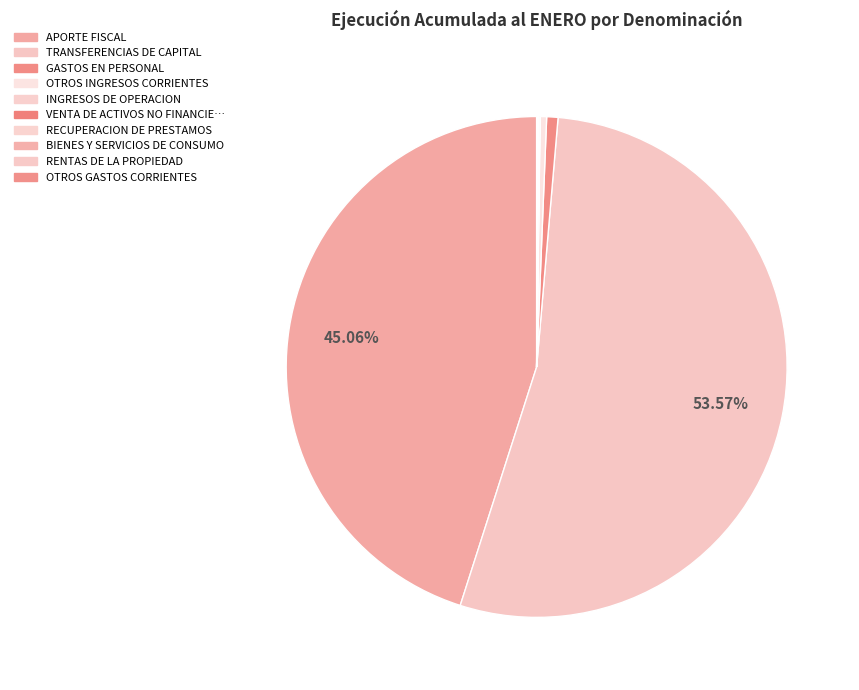

What is the majority slice?

TRANSFERENCIAS DE CAPITAL